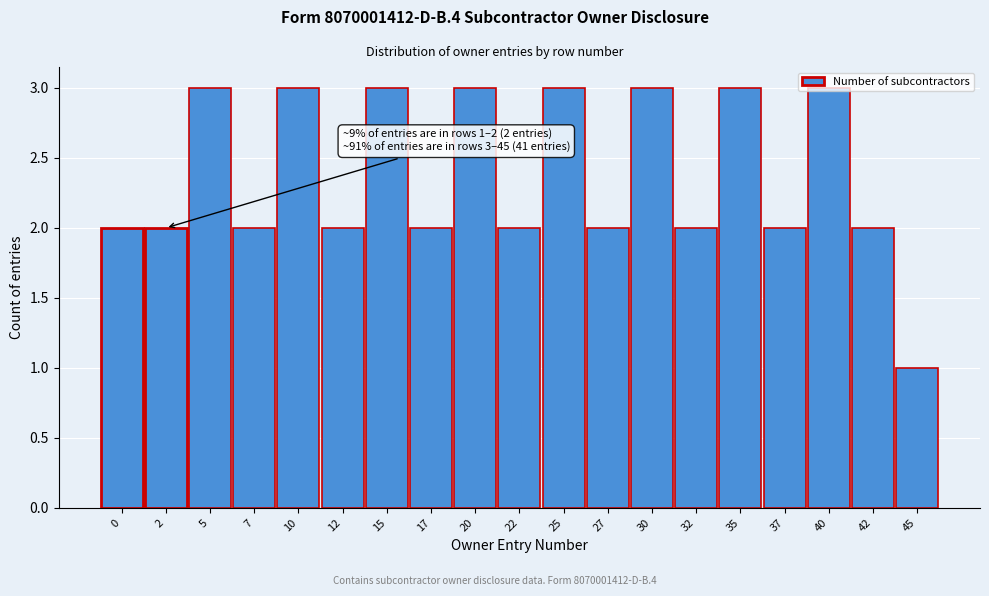

What is the change in value from 7 to 20?

+1